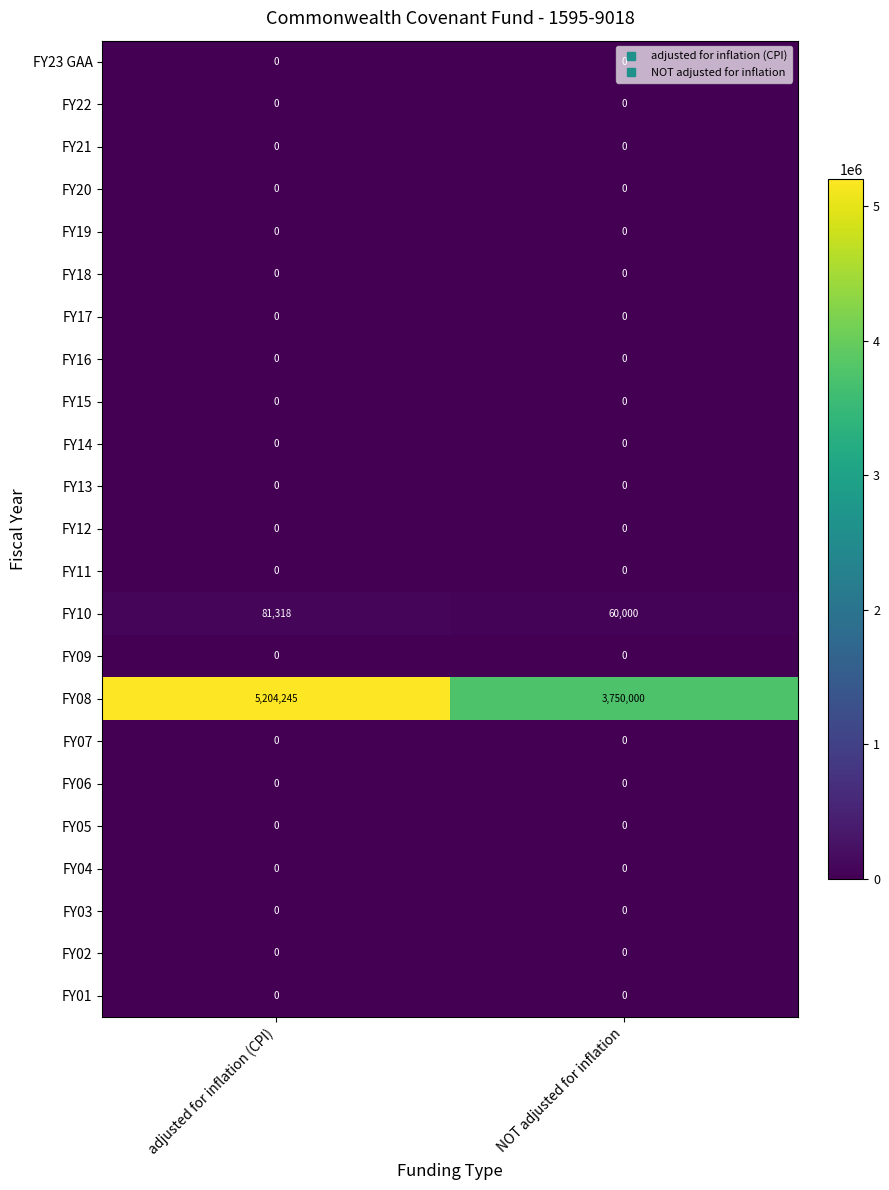

At which category is the sum across all series the highest?

adjusted for inflation (CPI)